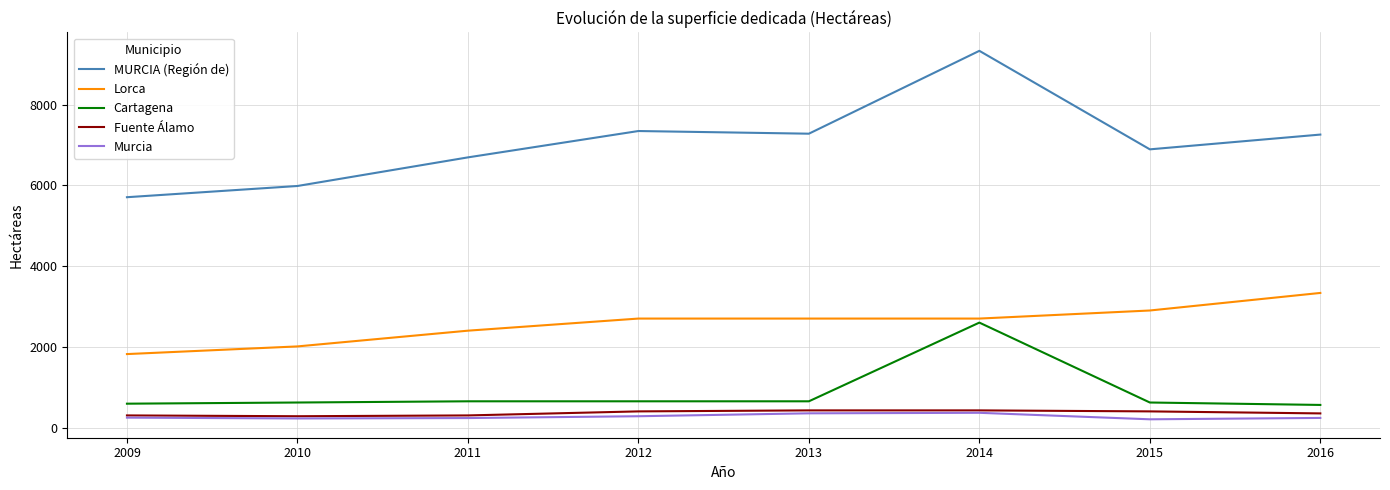

At which category is the sum across all series the highest?

2014